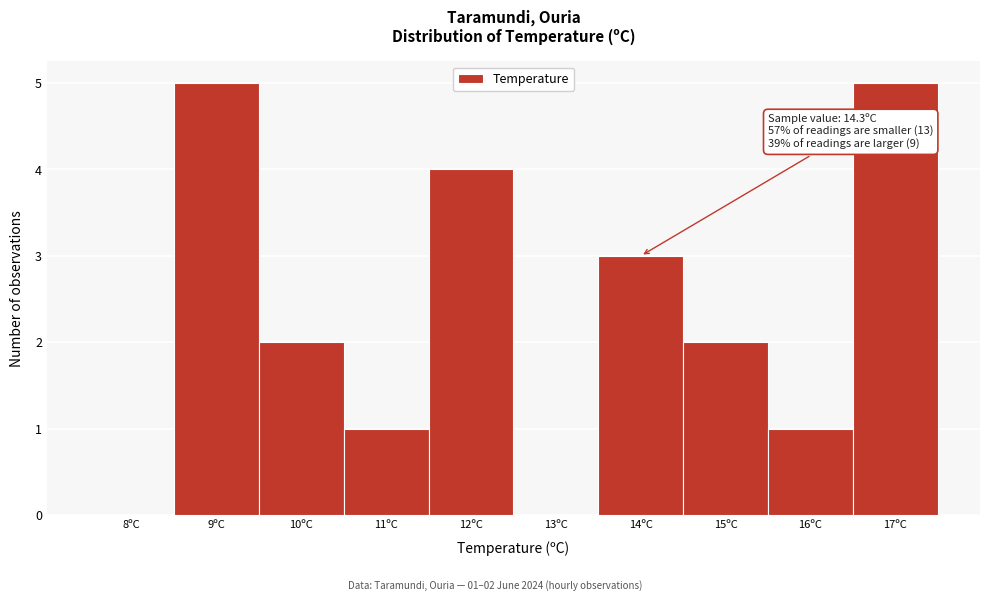

Reading left to right, extract all data points from this chart.

8ºC=0	9ºC=5	10ºC=2	11ºC=1	12ºC=4	13ºC=0	14ºC=3	15ºC=2	16ºC=1	17ºC=5